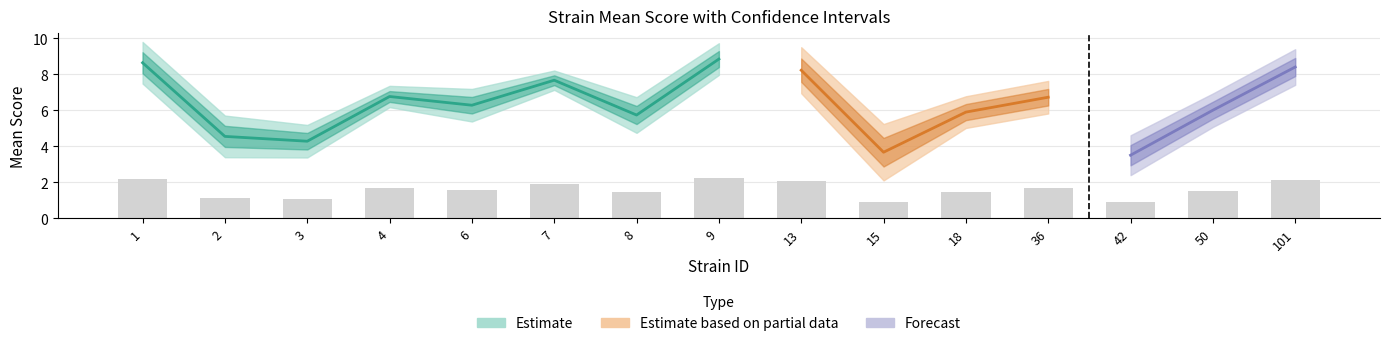

Rank the series at 36 from highest to lowest value.

uppercl, mean, lowercl, sem